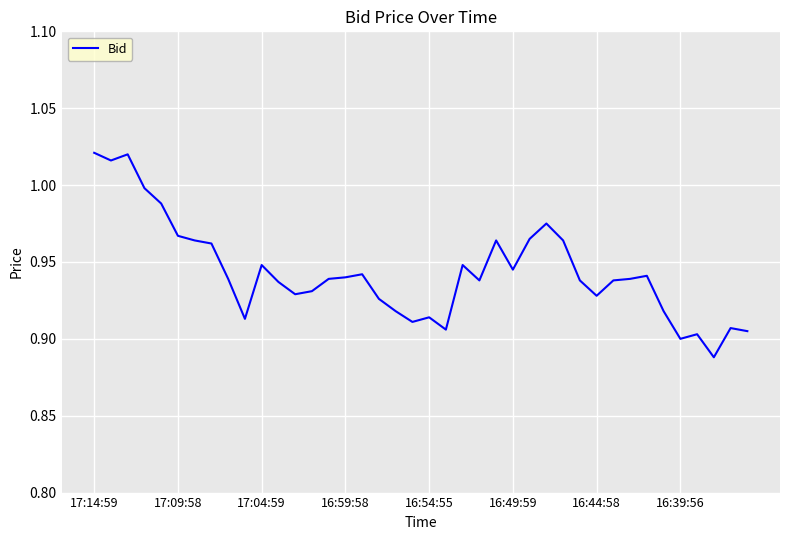

Does the chart have visible grid lines?

Yes